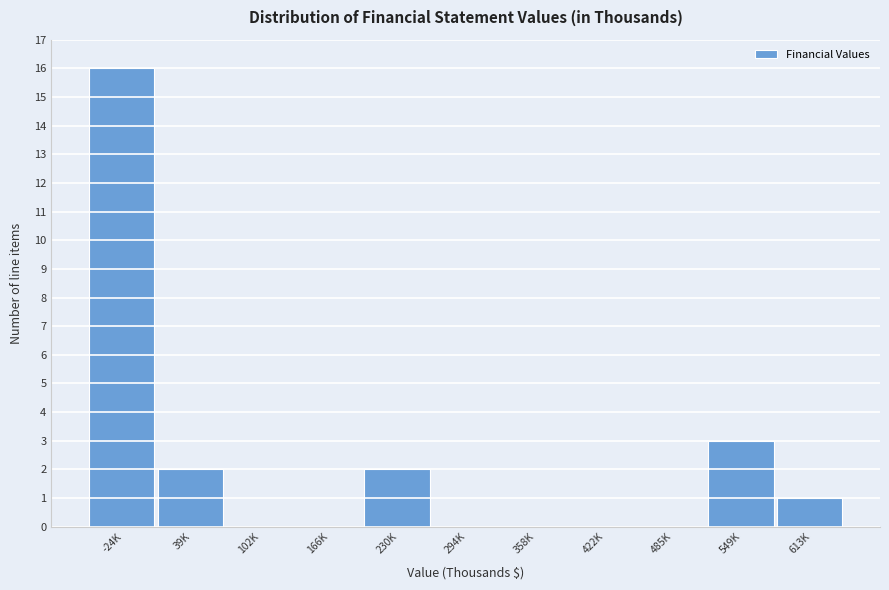

Reading right to left, transcribe all the data shown in this chart.

613K=1	549K=3	485K=0	422K=0	358K=0	294K=0	230K=2	166K=0	102K=0	39K=2	-24K=16